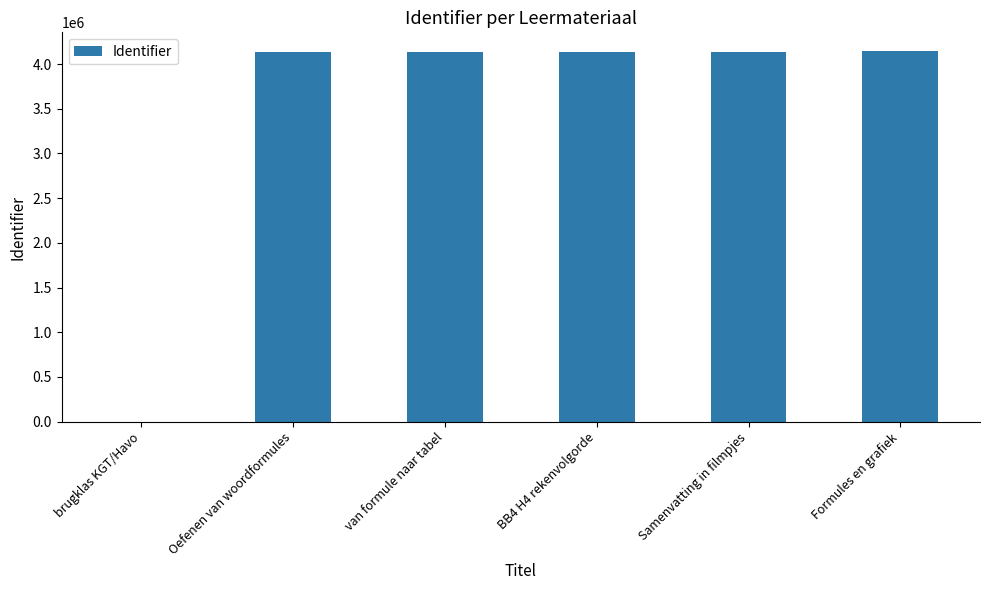

What is the sum of the values at van formule naar tabel and Formules en grafiek?

8285872